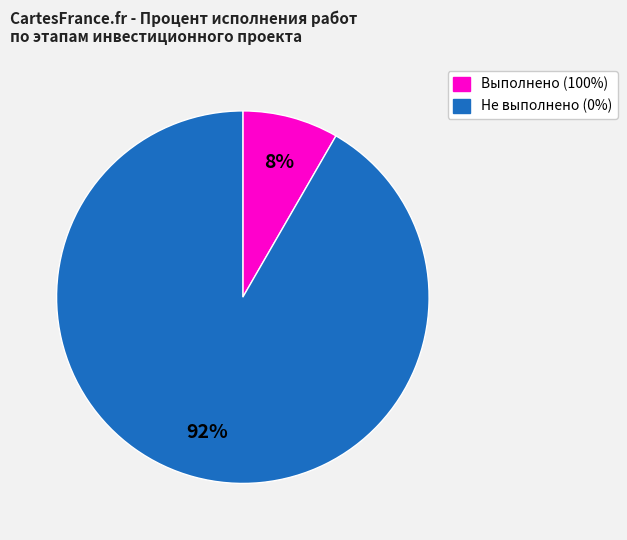

Is there a majority slice in this chart?

Yes